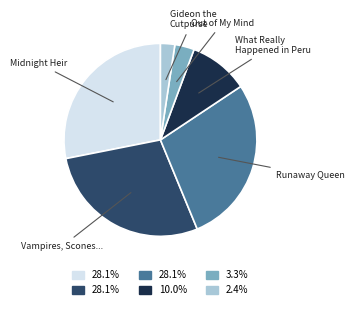

Which slice is the smallest?

Gideon the Cutpurse